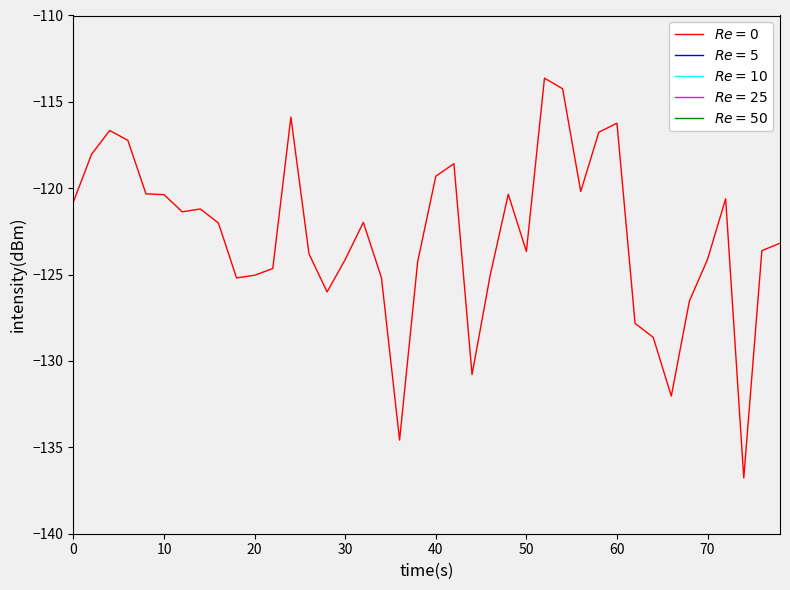

What is the minimum value shown in the chart?

-136.8